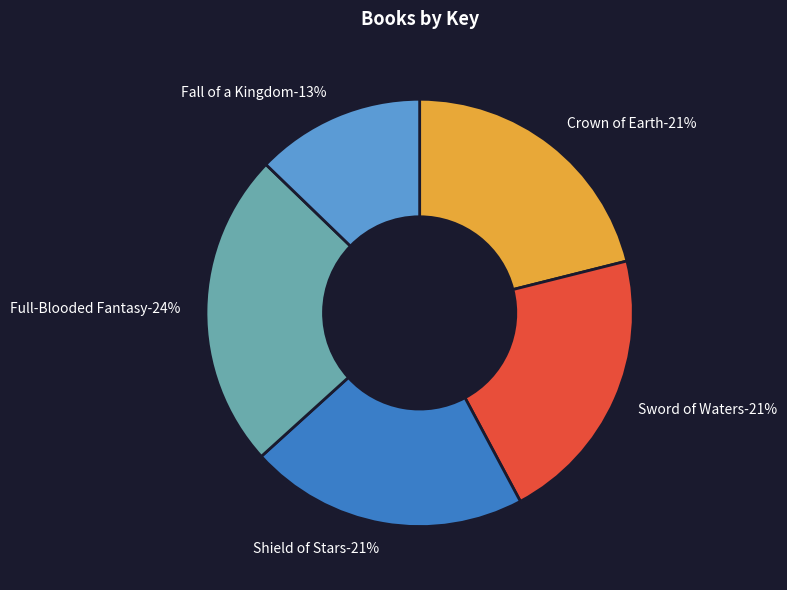

The Full-Blooded Fantasy slice represents 9% of the pie. True or false?

False